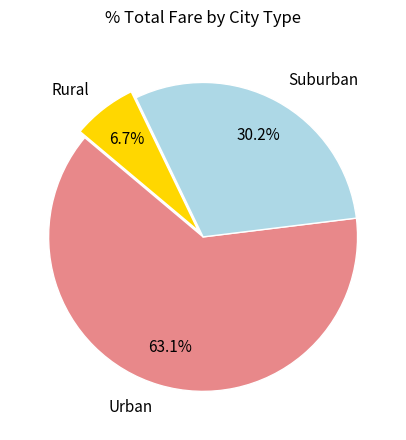

Rank the categories by value from lowest to highest.

Rural, Suburban, Urban